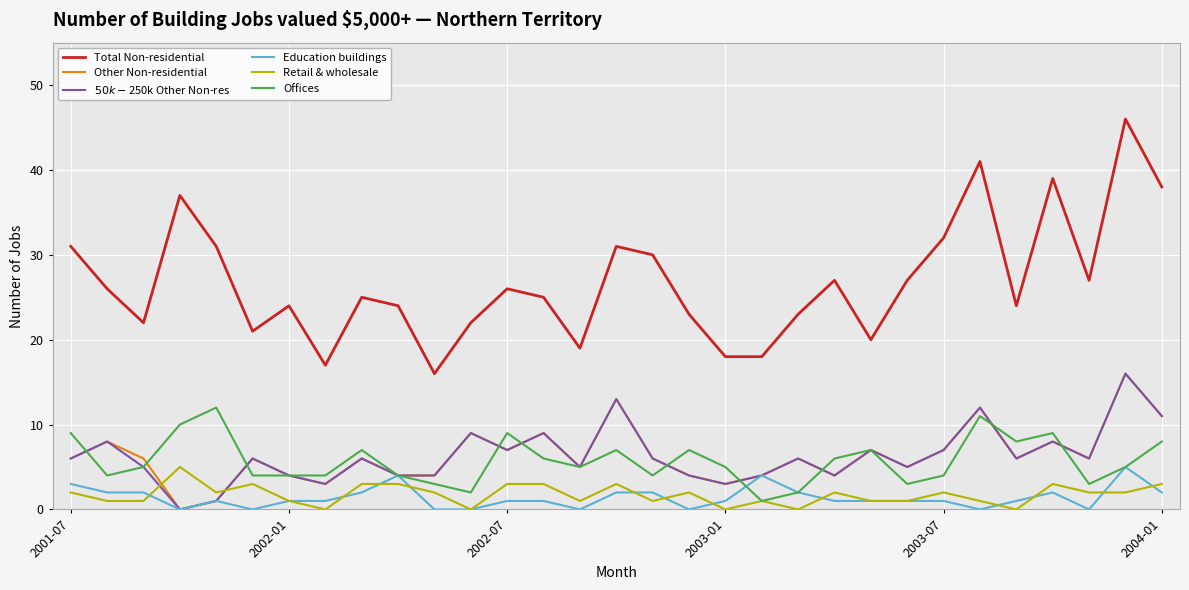

Which series has the largest range (max minus min)?

Total Non-residential